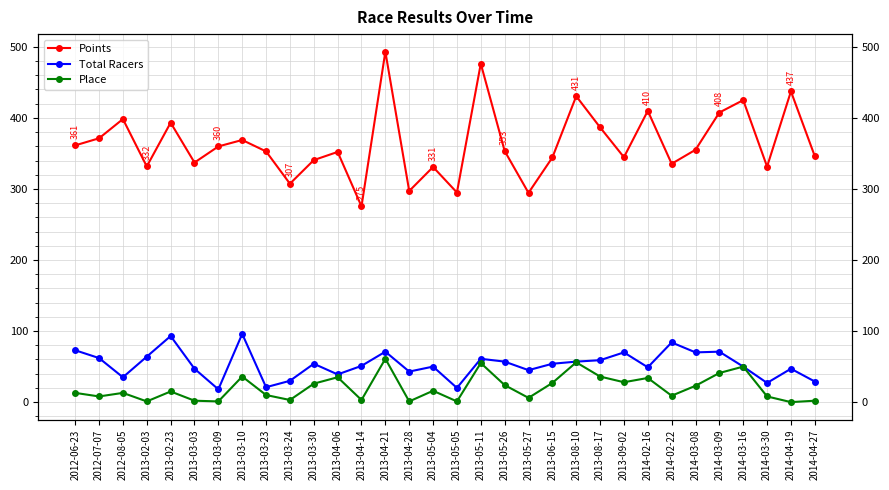

What is the sum of all Points values?

11644.6